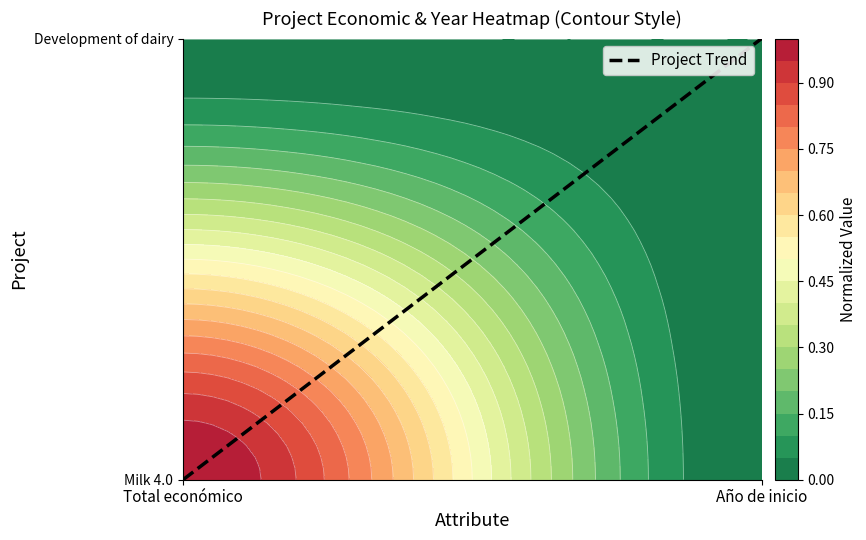

How many distinct data groups are displayed?

1